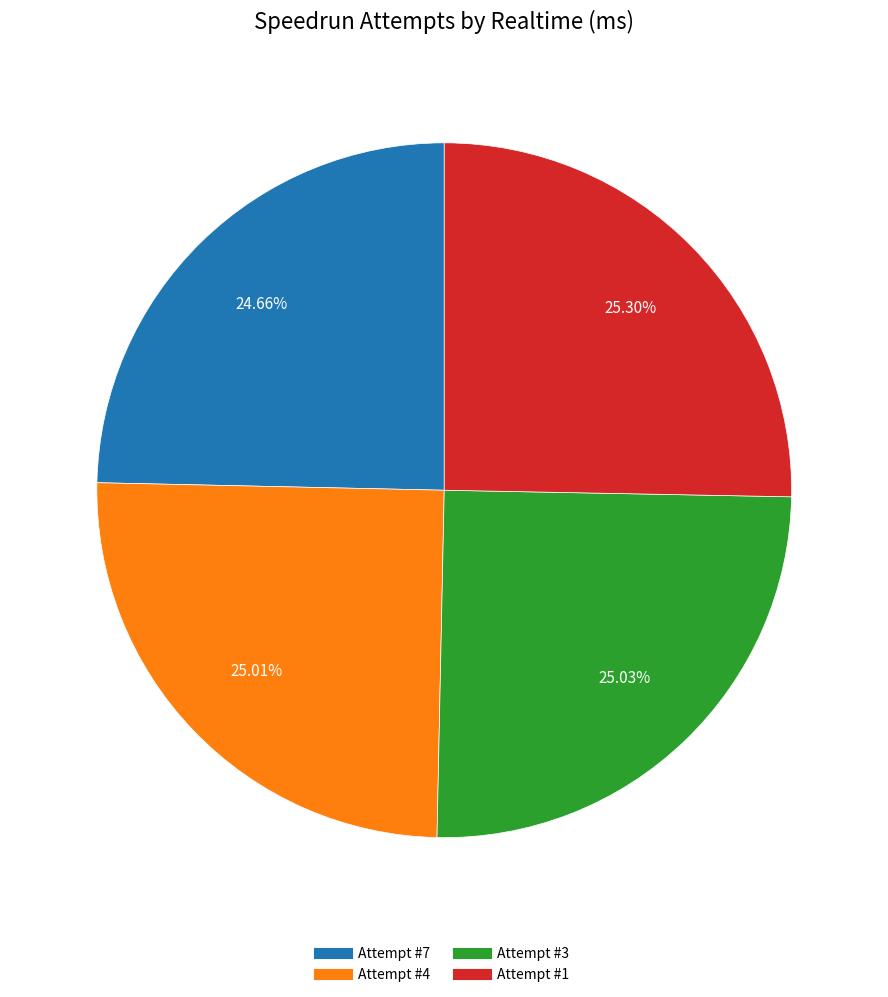

Is it true that Attempt #3 is 16% of the pie?

False